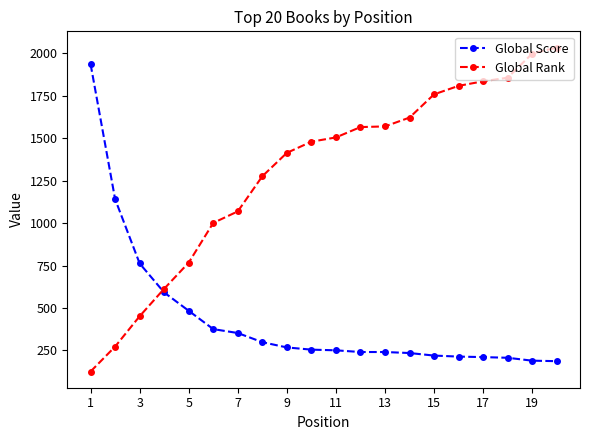

Which series has the largest range (max minus min)?

Global Rank